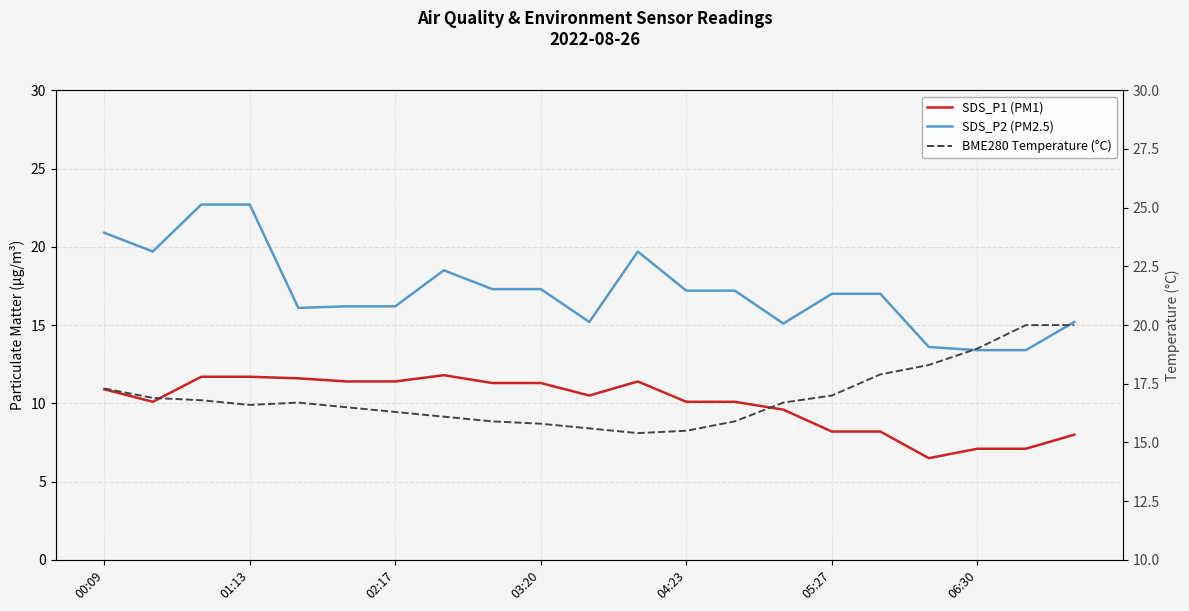

At which category does SDS_P1 (PM1) reach its first local peak?

7